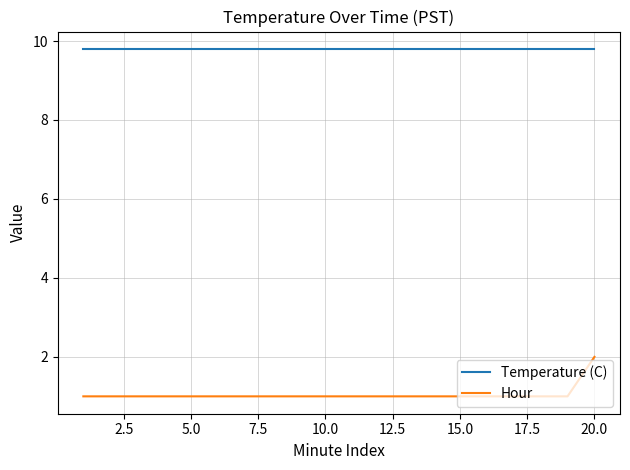

Rank the series by their average value, from highest to lowest.

Temperature (C), Hour